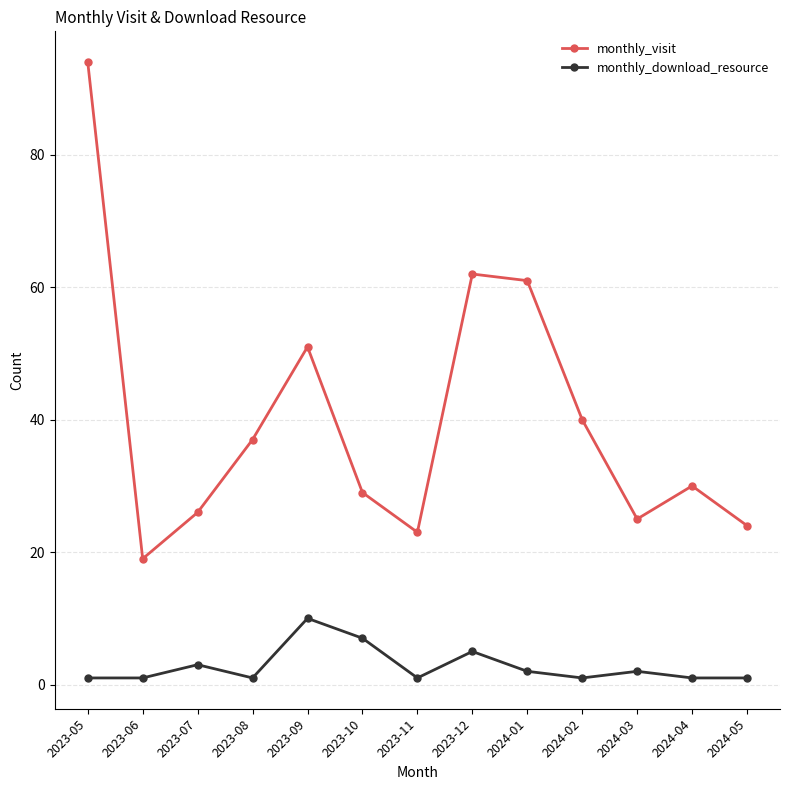

What is the highest value of the monthly_download_resource series?

10